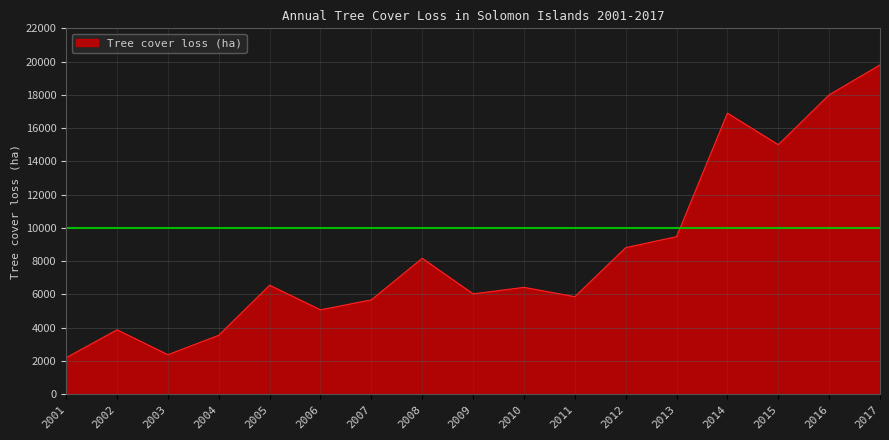

Between 2004 and 2014, which is larger?

2014